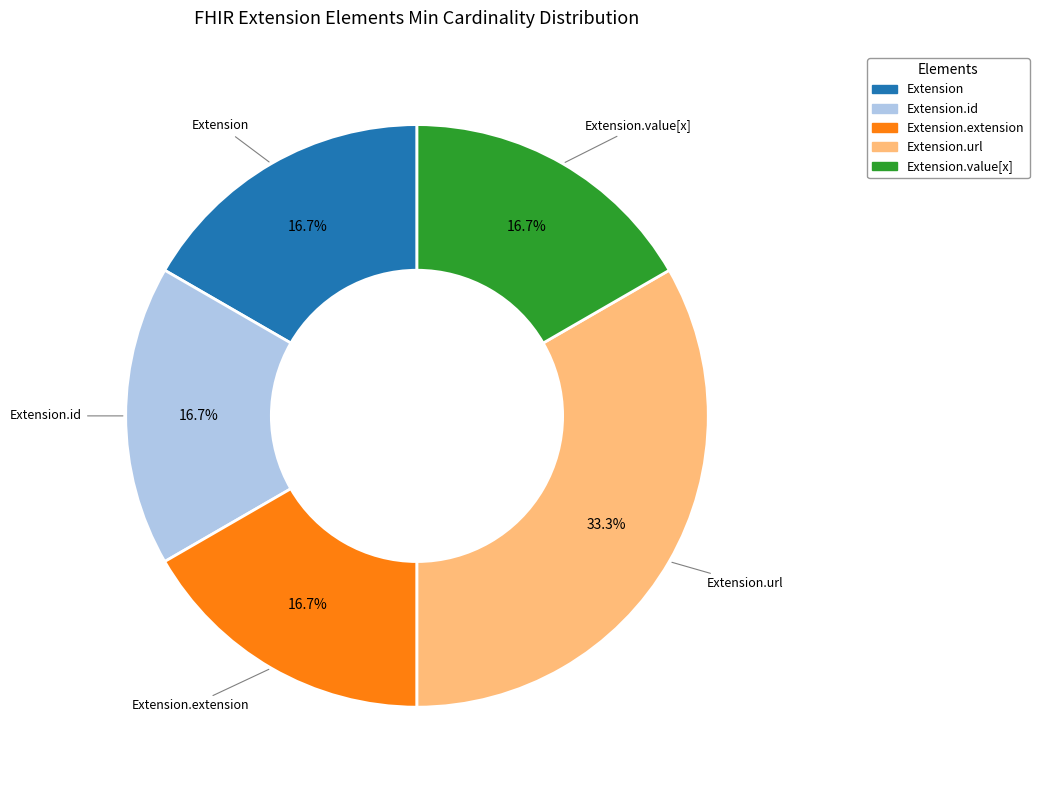

Count the number of slices in the pie.

5